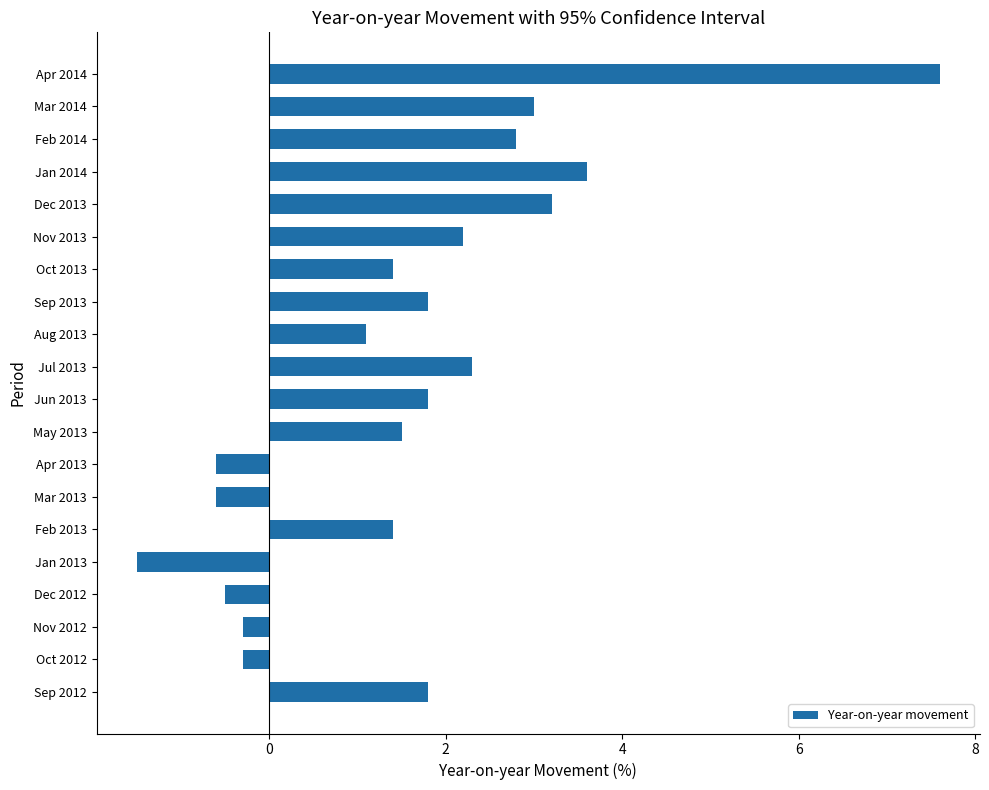

What is the approximate value at Dec 2012?

-0.5